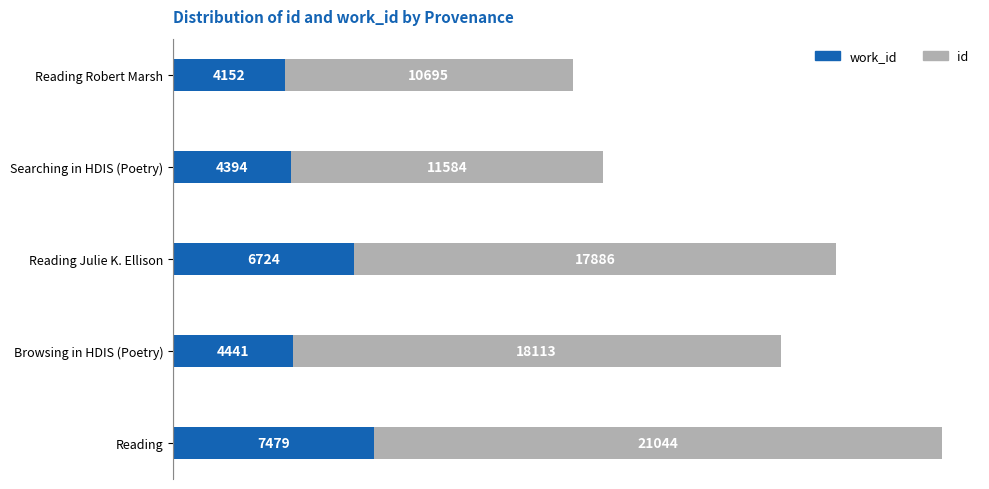

At which category is the sum across all series the highest?

Reading